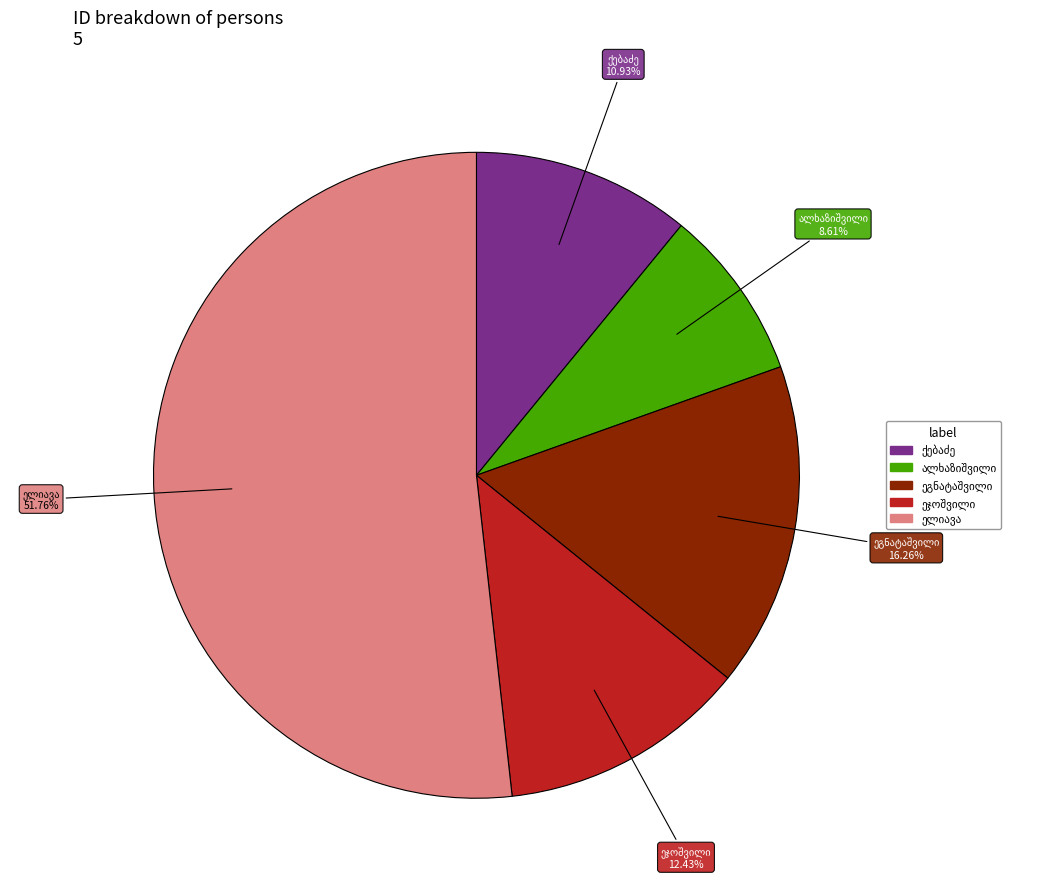

Is there a majority slice in this chart?

Yes